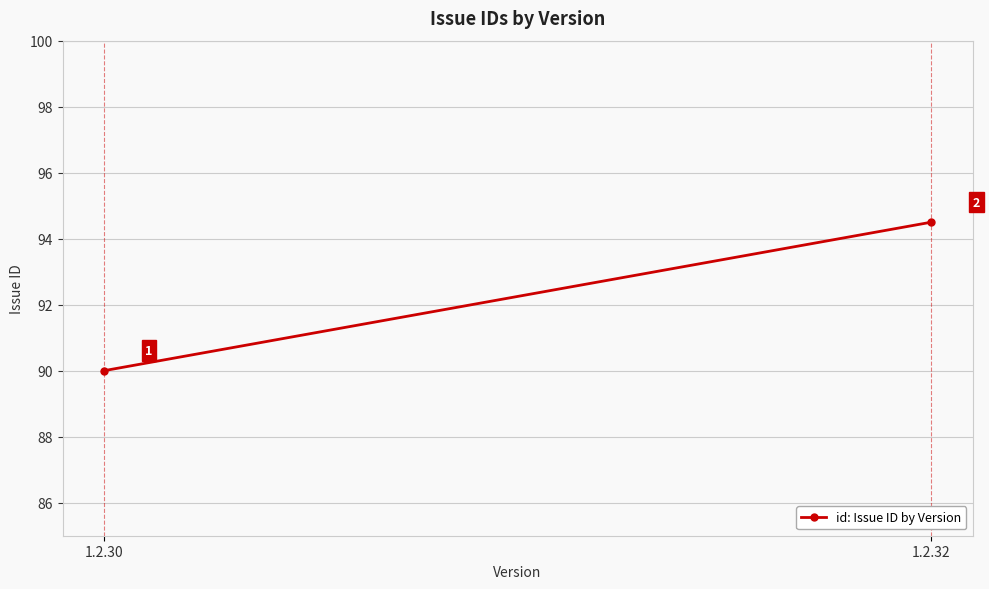

What is the sum of all values?

184.5